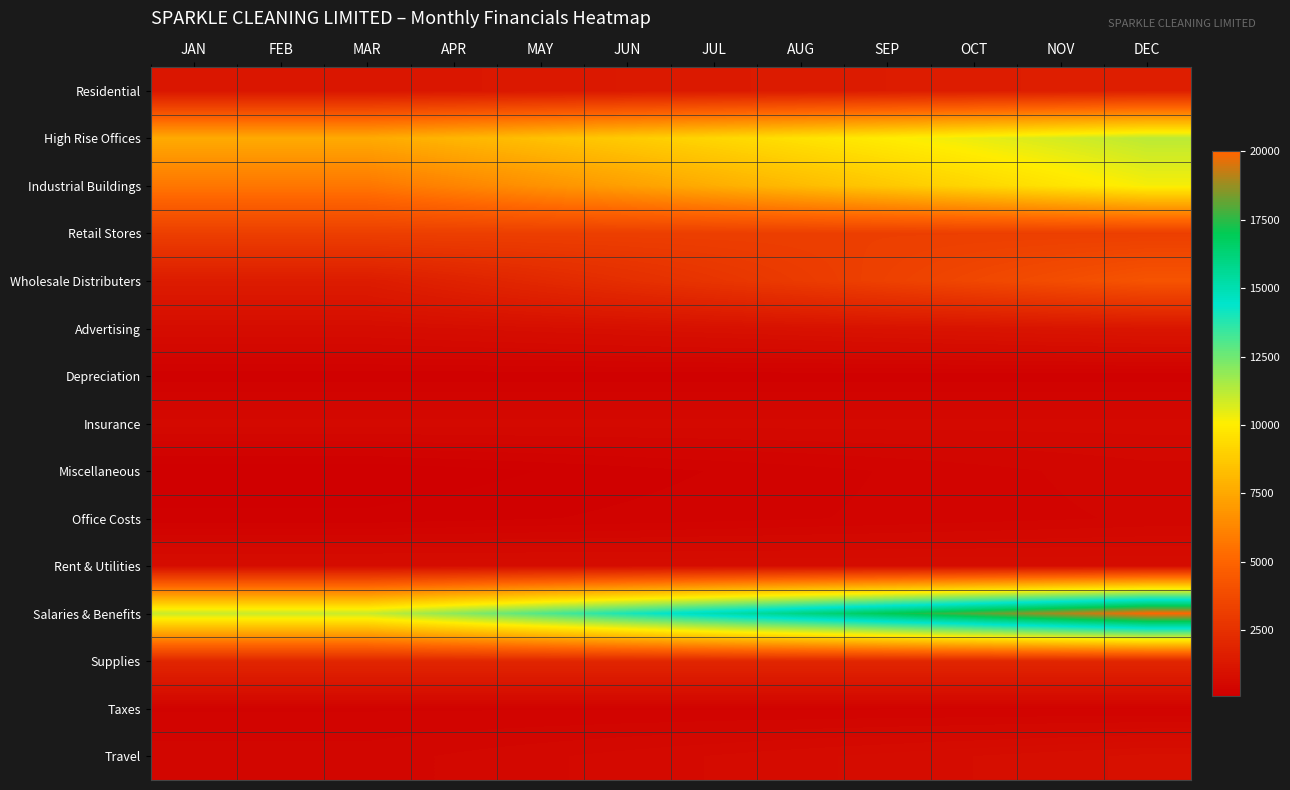

Which label corresponds to the smallest value in the chart?

JAN